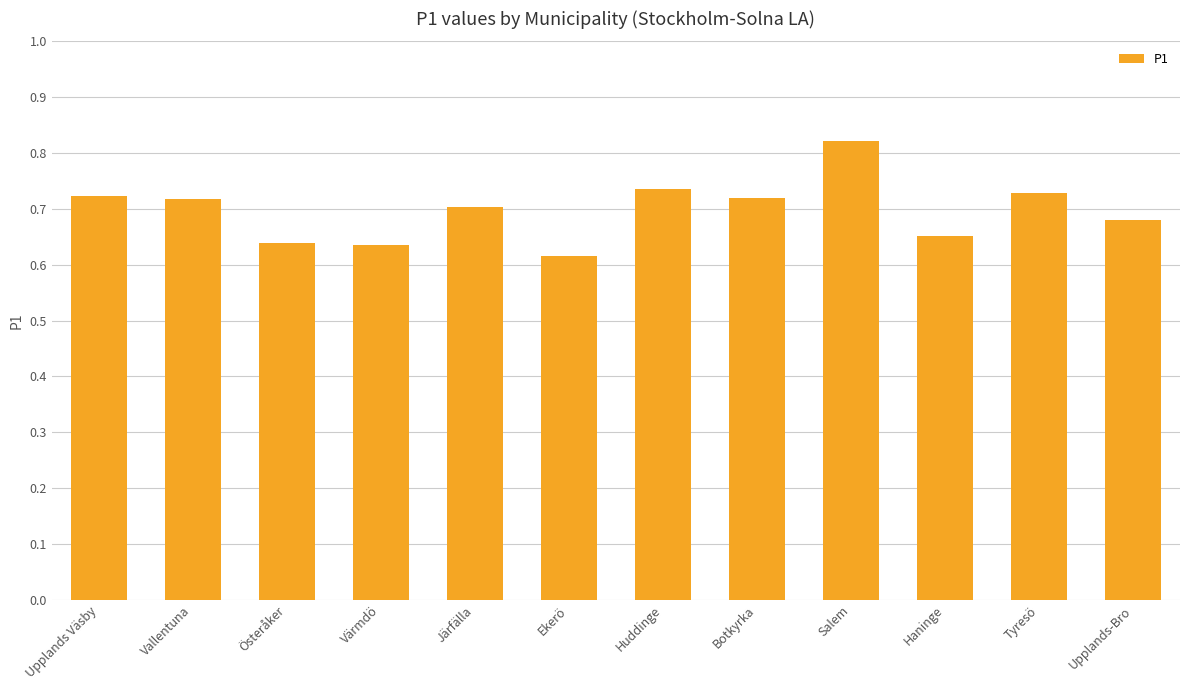

What is the difference between the maximum and minimum values?

0.2